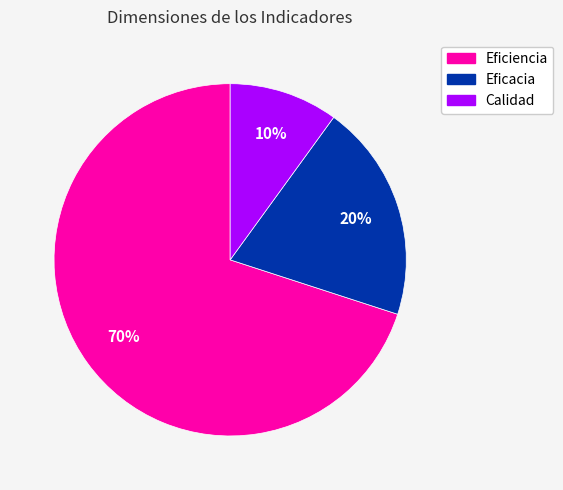

Which slice is the smallest?

Calidad